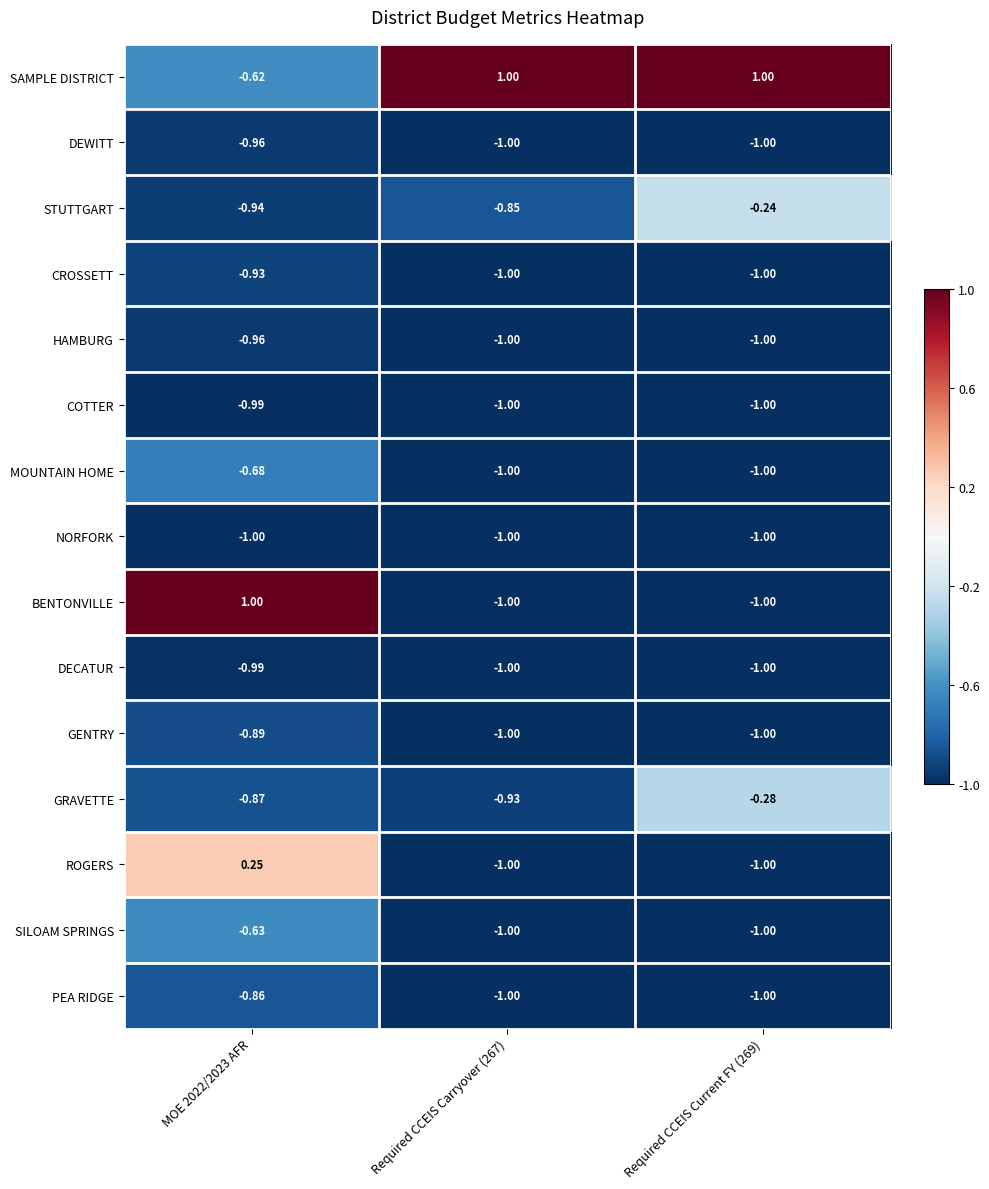

Which series has the widest spread of values?

BENTONVILLE